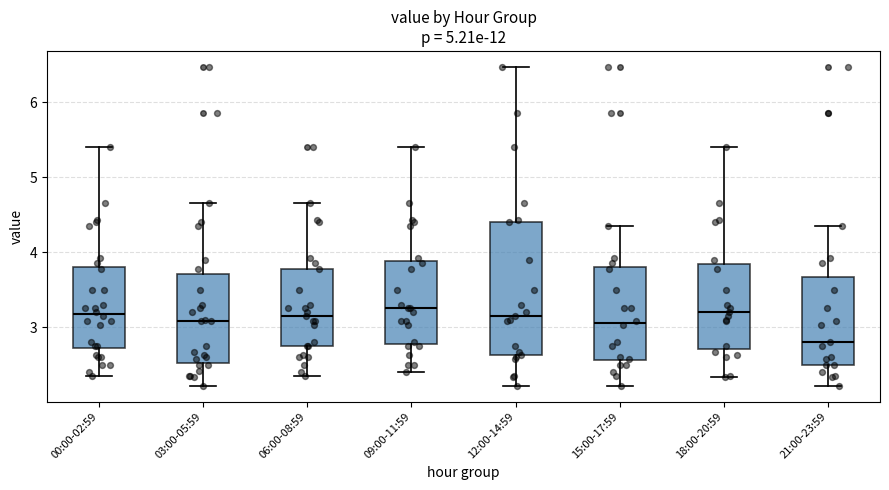

Which box's median line is the lowest?

21:00-23:59